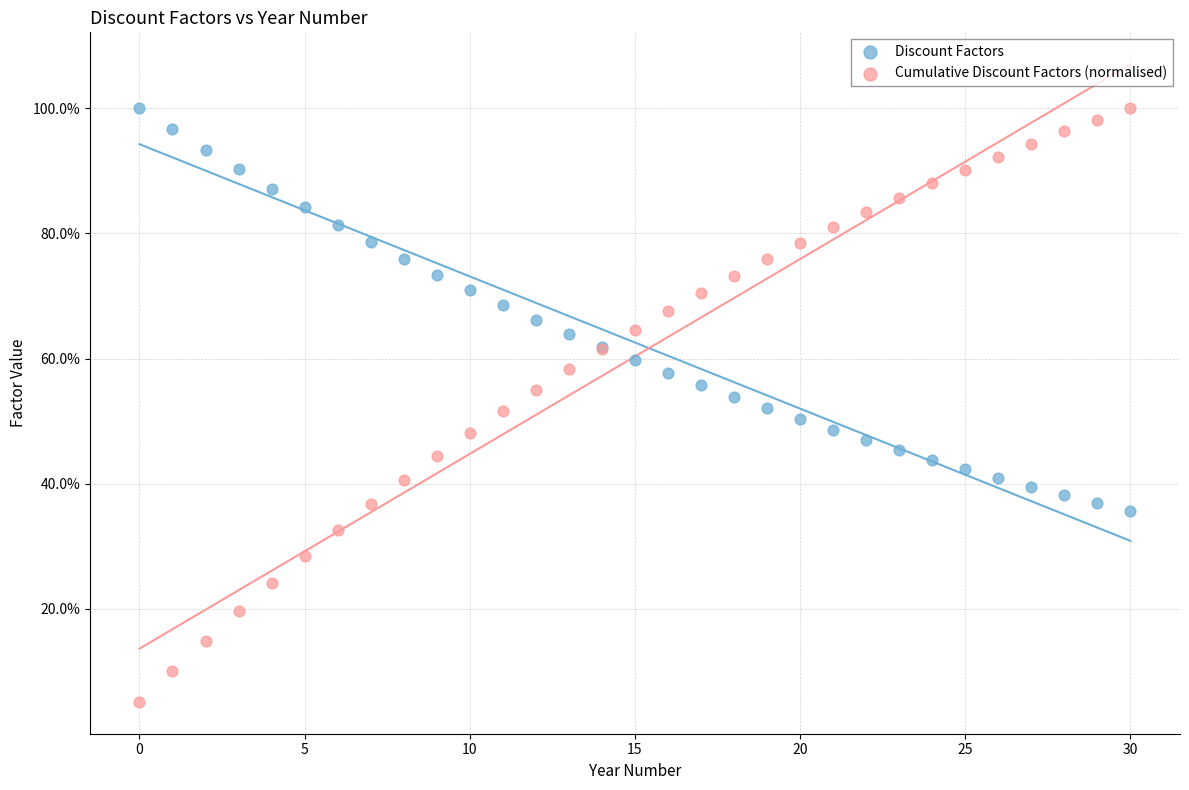

What are all the series names shown in the legend?

Discount Factors, Cumulative Discount Factors (normalised)